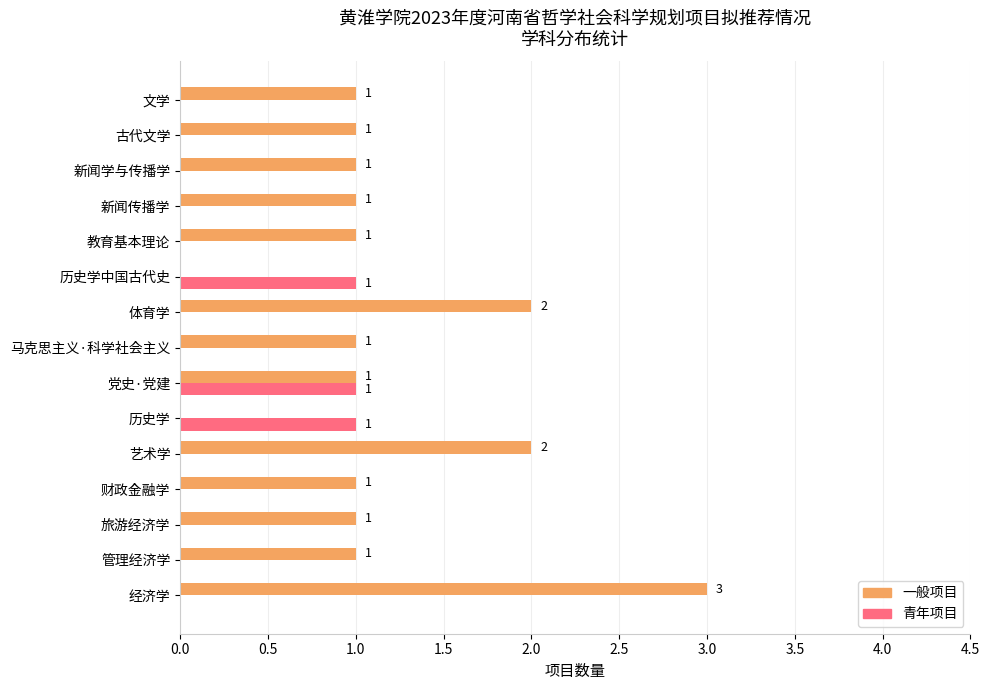

How many positive values does the 一般项目 series have?

13